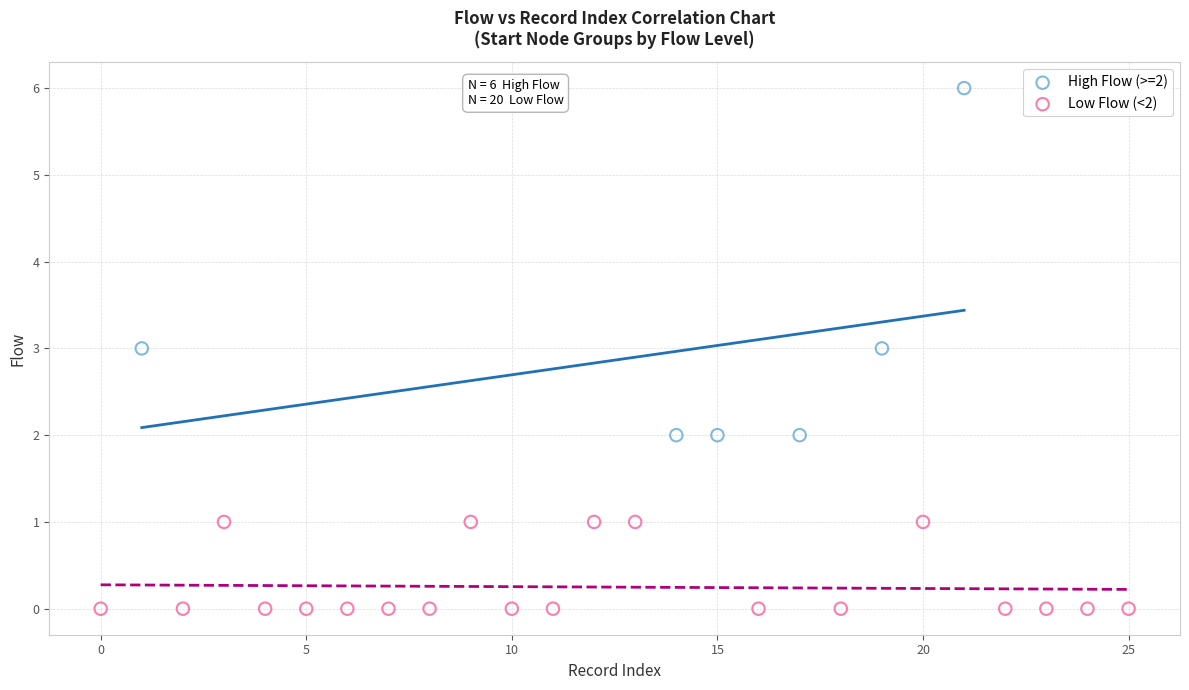

Which series reaches the maximum Y coordinate?

High Flow (>=2)